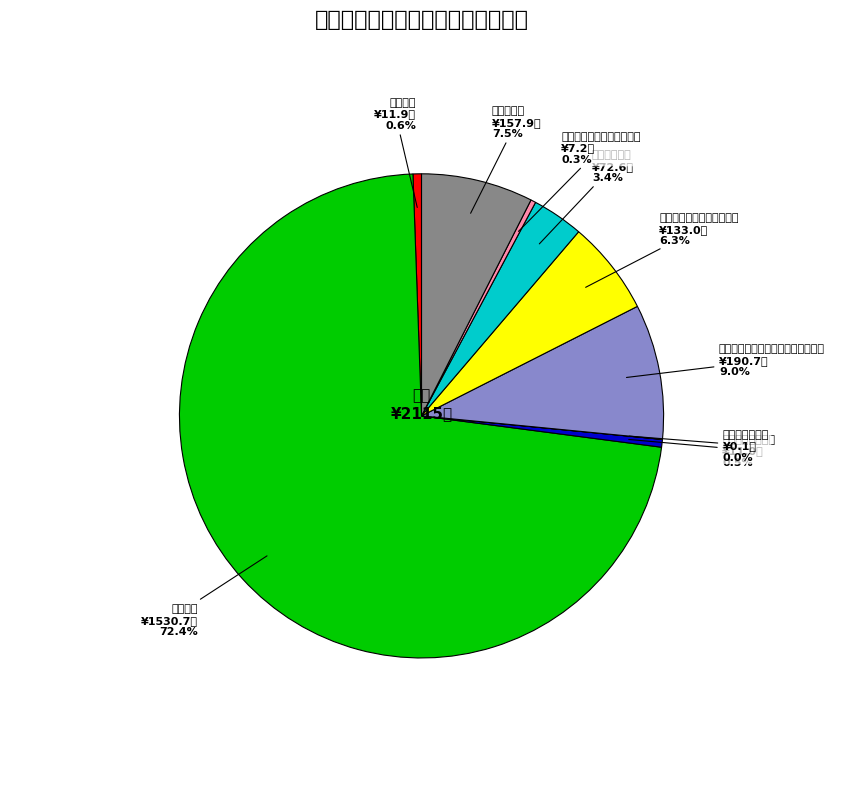

To the nearest percent, what percentage of the pie is 其他行政事业单位养老支出?

6%